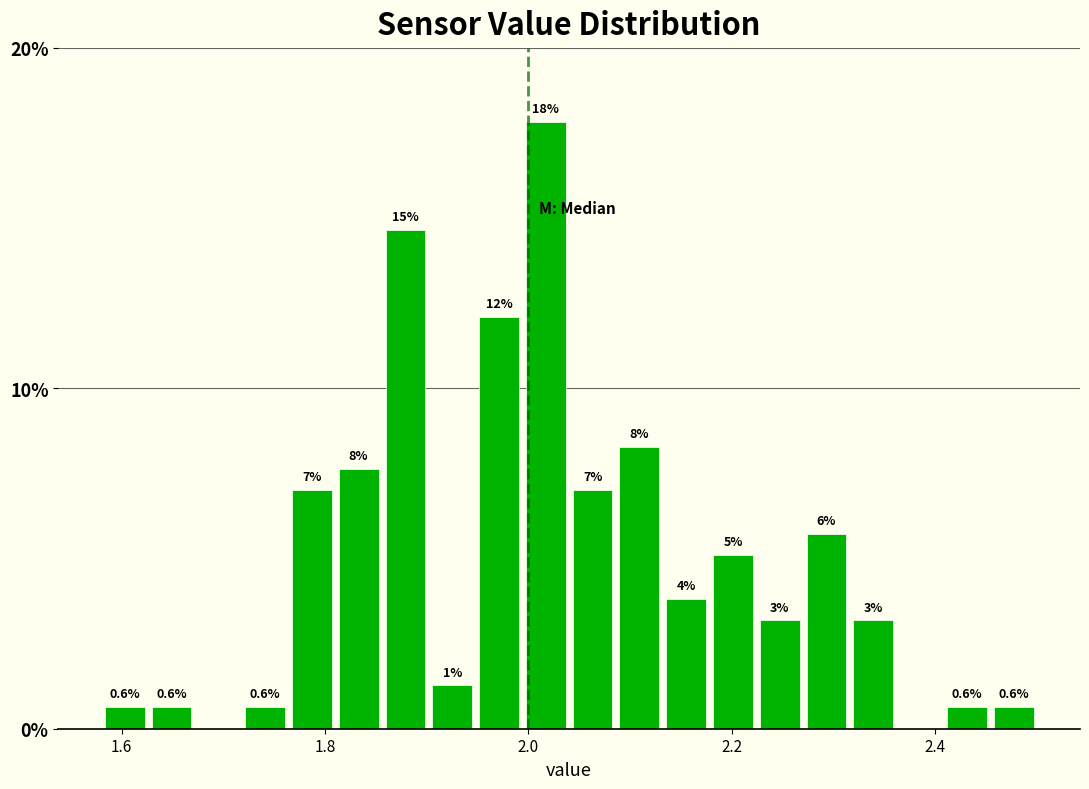

Around what value on the x-axis is the tallest bar? Give the approximate position of its centre, as read against the axis.

2.02